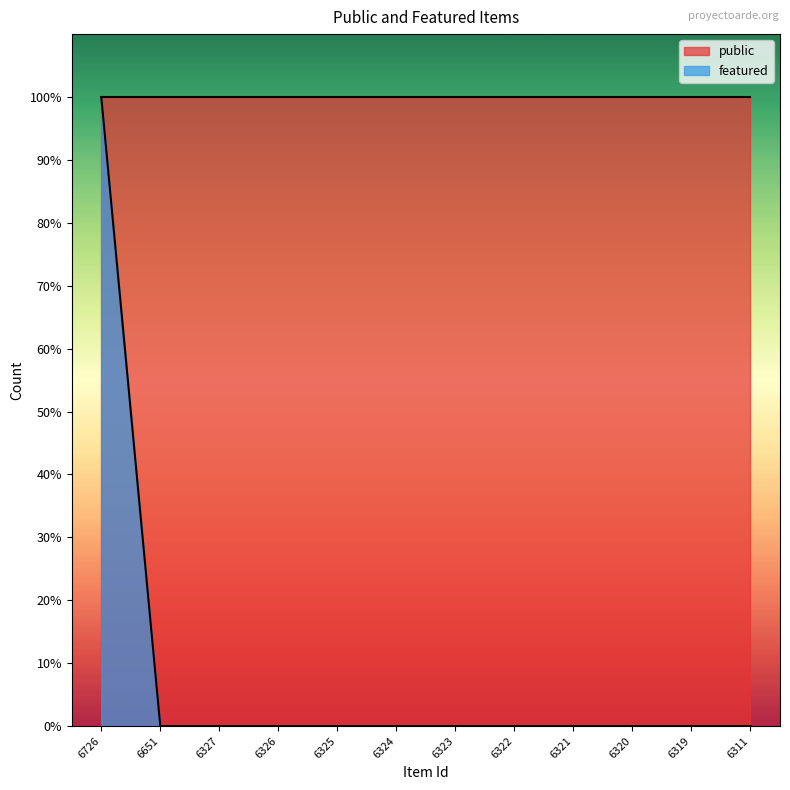

The value at 6325 is 0. True or false?

False